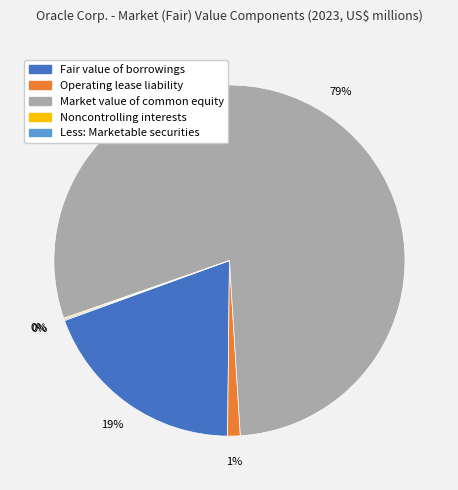

To the nearest percent, what is the average slice percentage?

20%